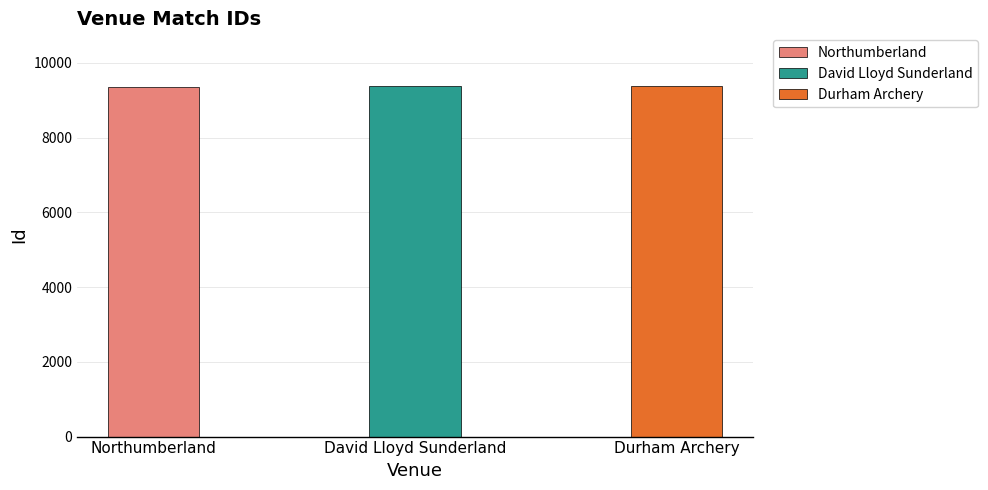

What is the change in value from David Lloyd Sunderland to Durham Archery?

-2